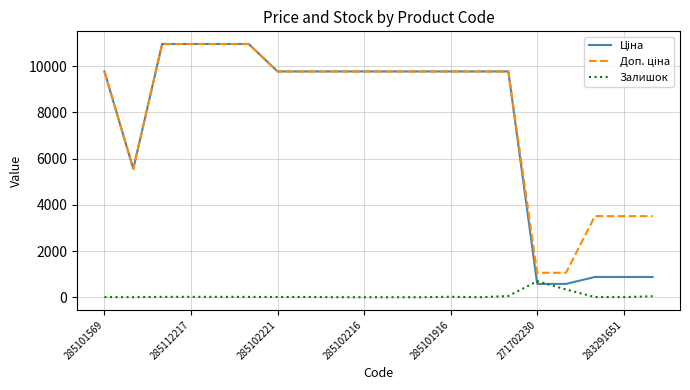

Which series has the largest range (max minus min)?

Ціна